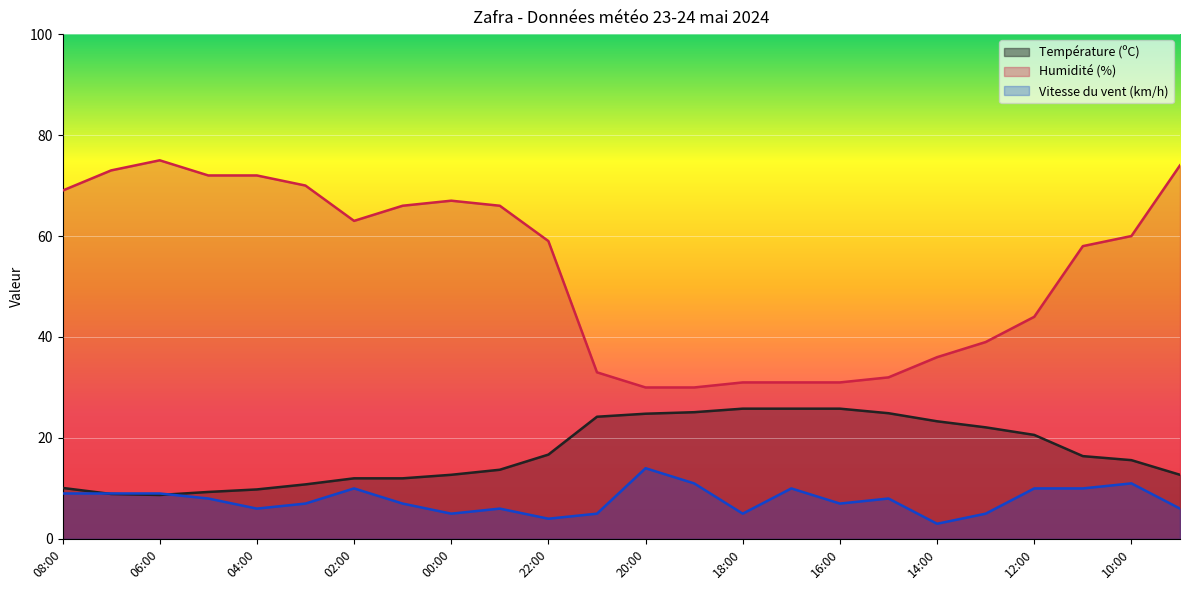

What is the value of the Vitesse du vent (km/h) point at the 18th from the left?

8.0